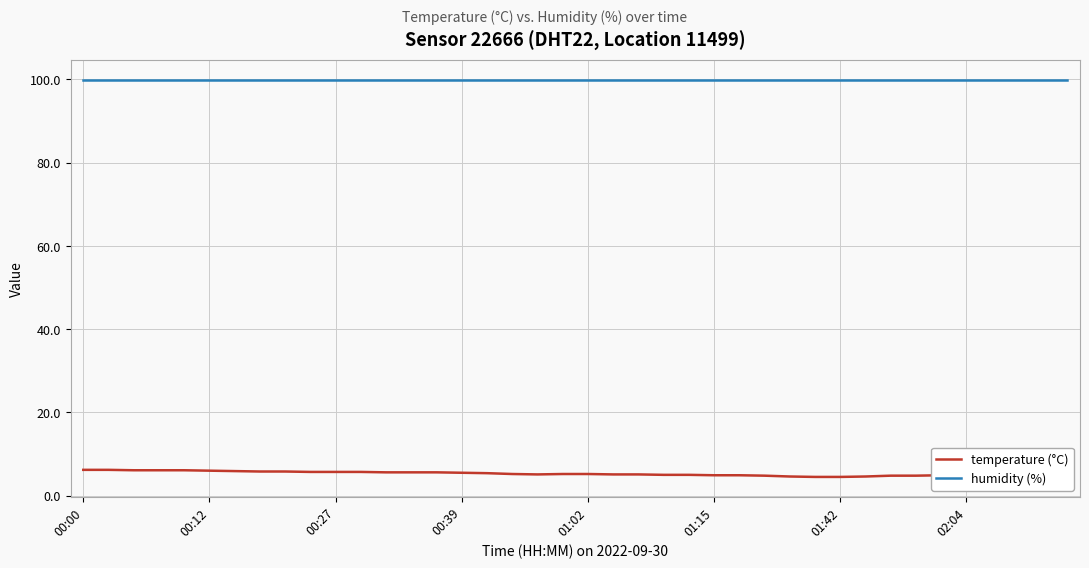

What are all the series names shown in the legend?

temperature (°C), humidity (%)